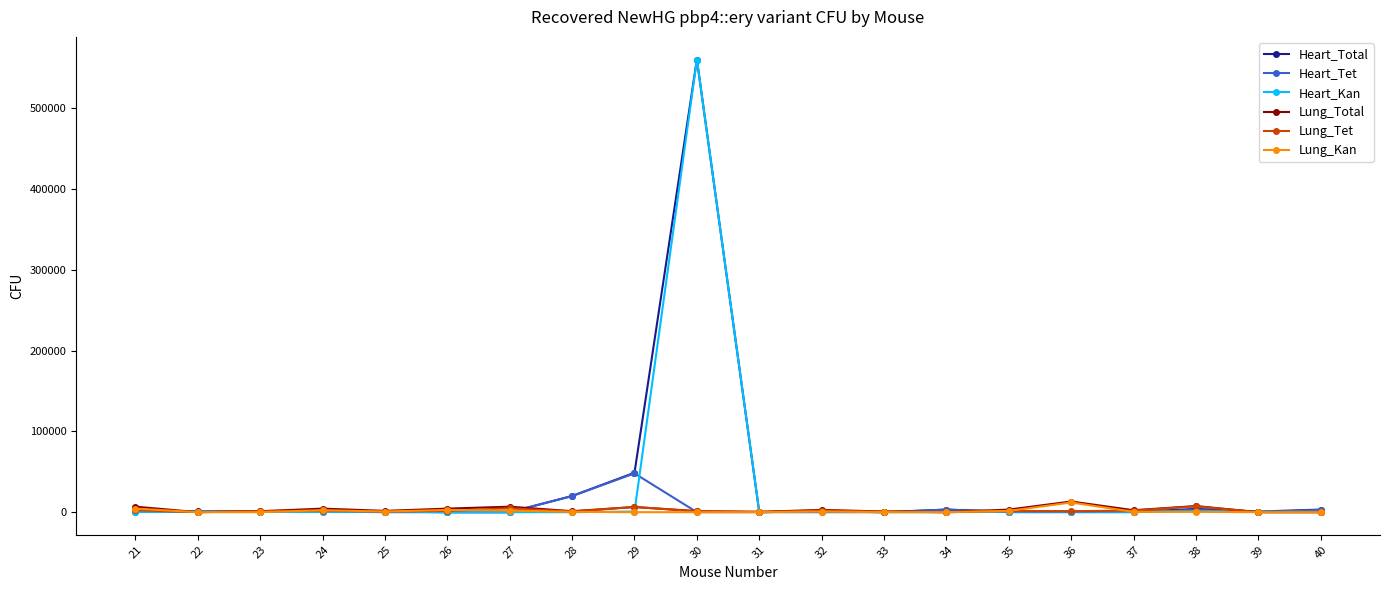

What is the value of the Lung_Tet point at the 6th from the left?

1600